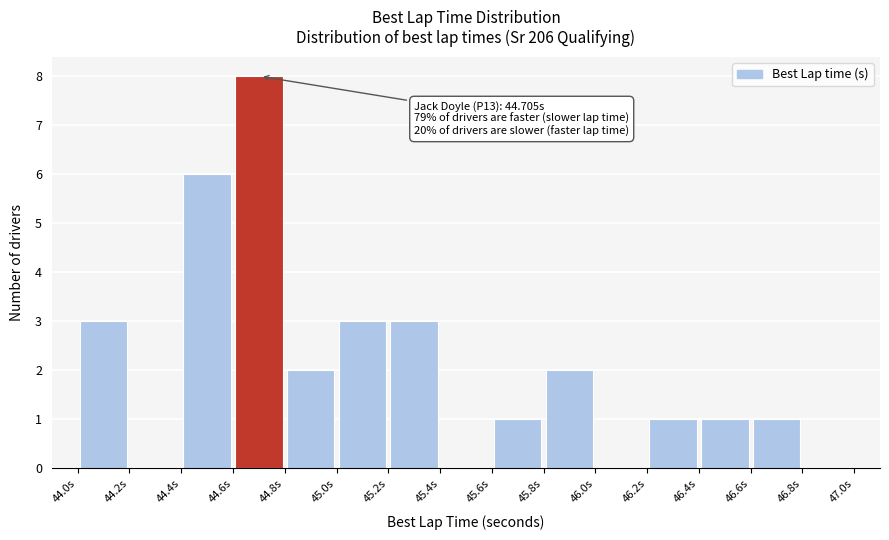

Over which range of the x-axis is the bar tallest?

44.6 to 44.8